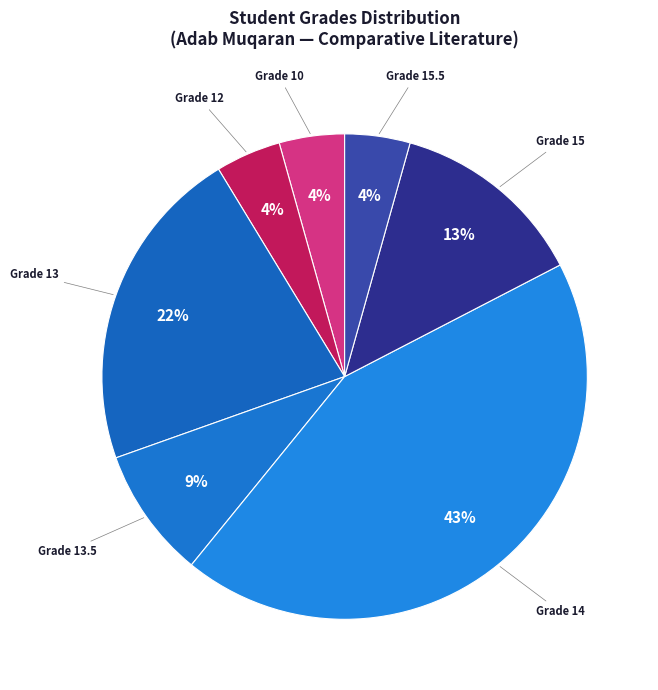

Is it true that Grade 15.5 is 4% of the pie?

True